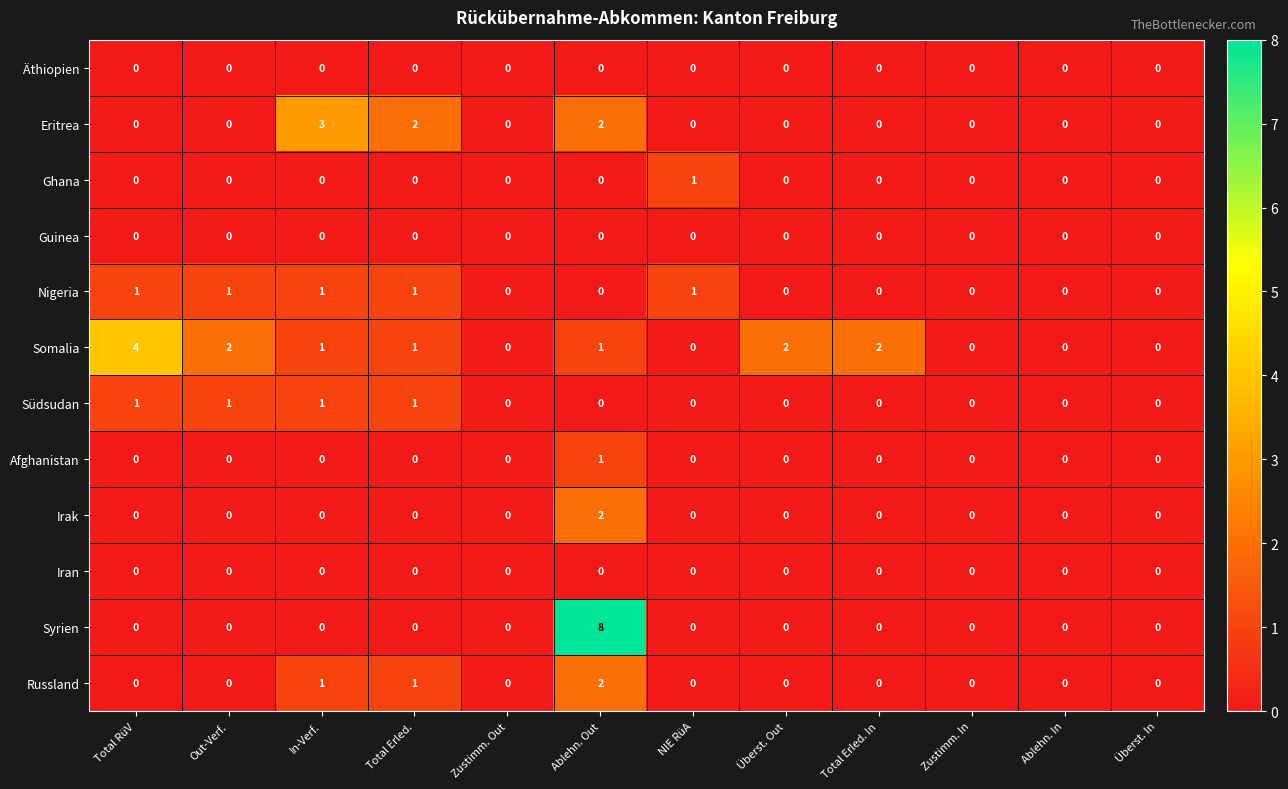

Is it true that Somalia equals 2 at Total RüV?

False